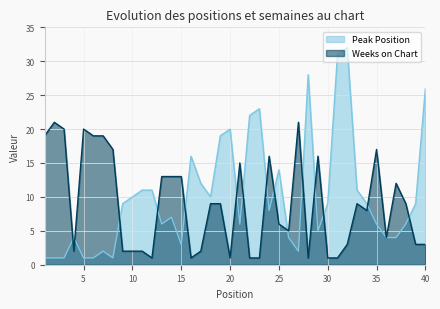

In Weeks on Chart, how many points are higher than both neighbors (excluding endpoints)?

9